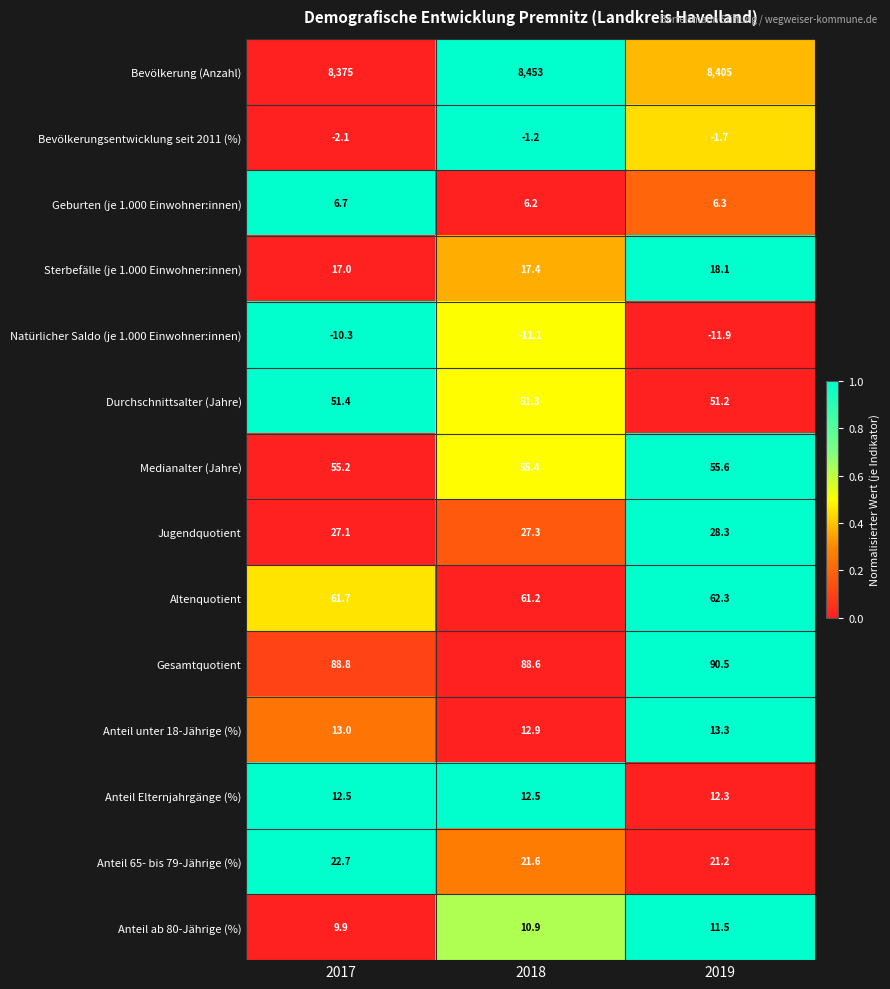

What is the minimum value for Sterbefälle (je 1.000 Einwohner:innen)?

17.0